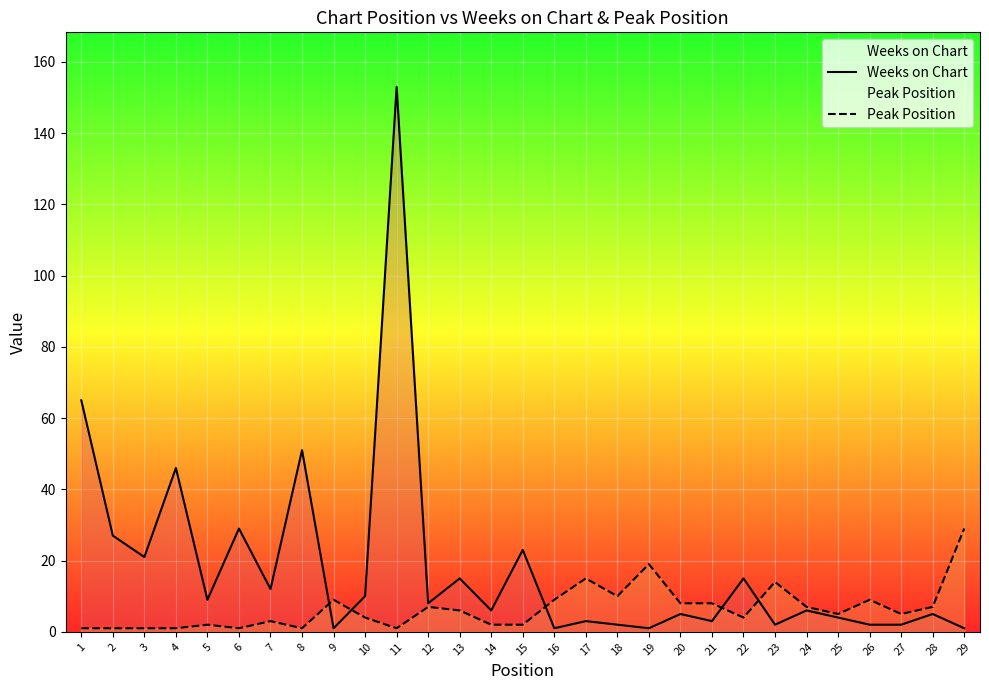

Which series has the largest total across all categories?

Weeks on Chart